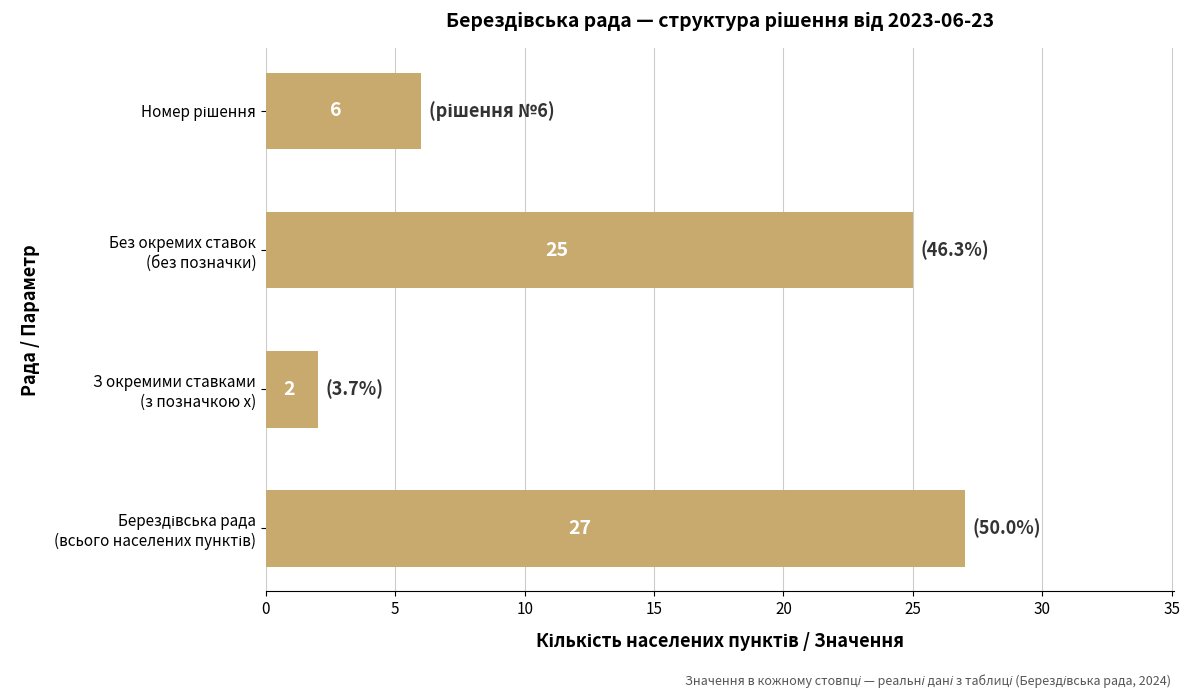

What is the difference between the second highest and minimum values?

23